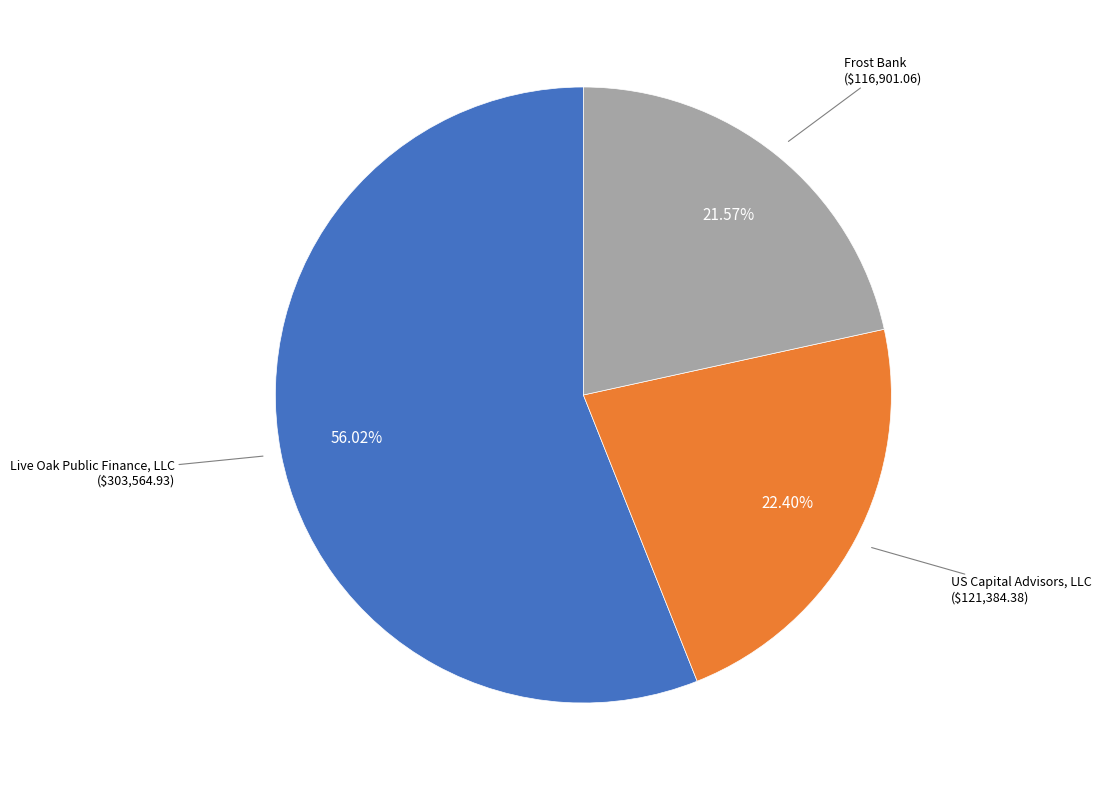

Does any single category account for the majority?

Yes